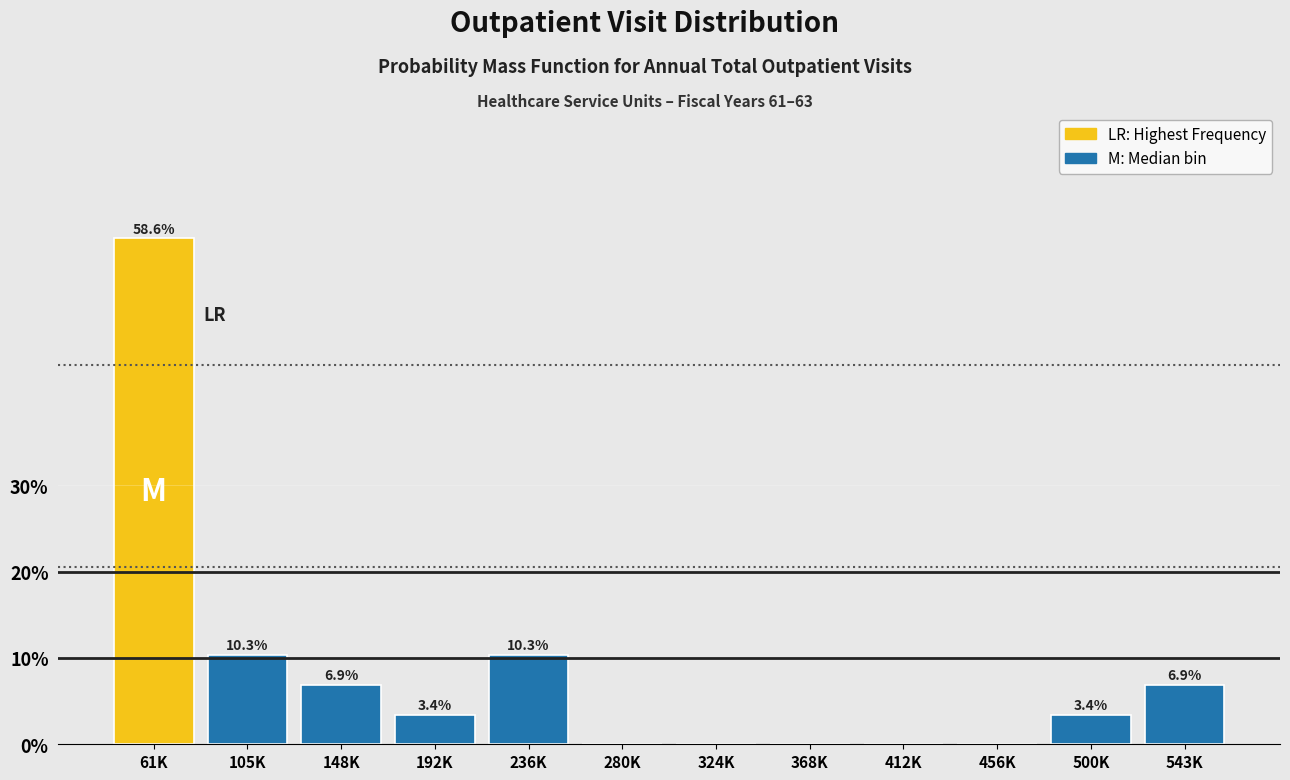

Reading left to right, transcribe all the data shown in this chart.

61K=58.6	105K=10.3	148K=6.9	192K=3.4	236K=10.3	280K=0.0	324K=0.0	368K=0.0	412K=0.0	456K=0.0	500K=3.4	543K=6.9